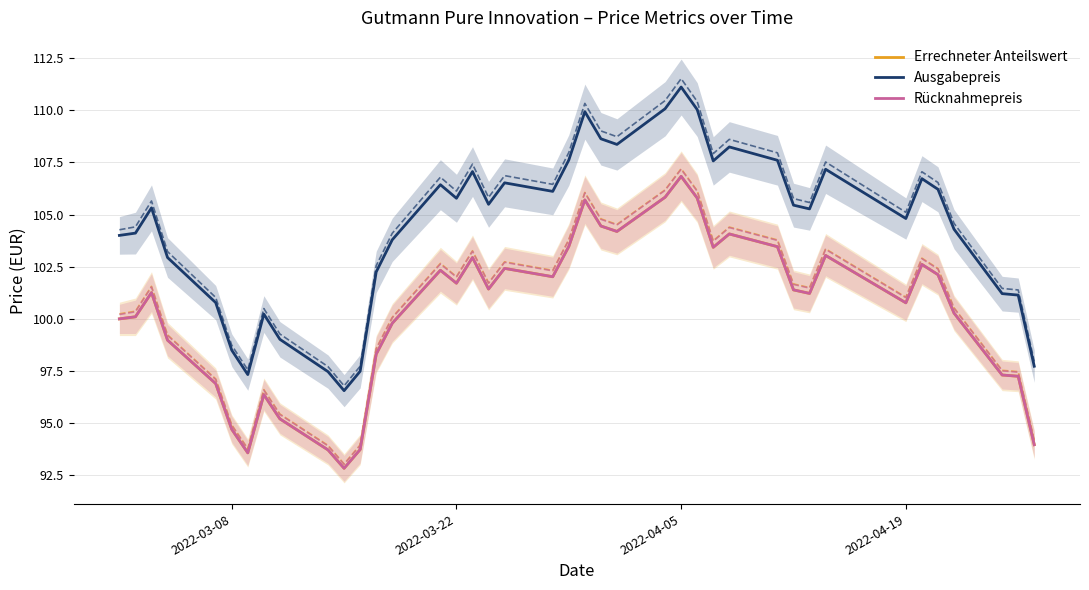

Count the number of data series in this chart.

3